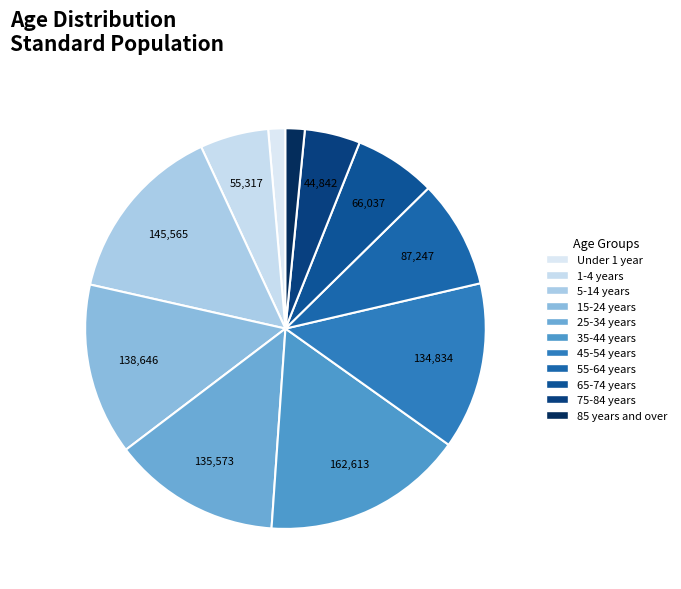

Does any single category account for the majority?

No